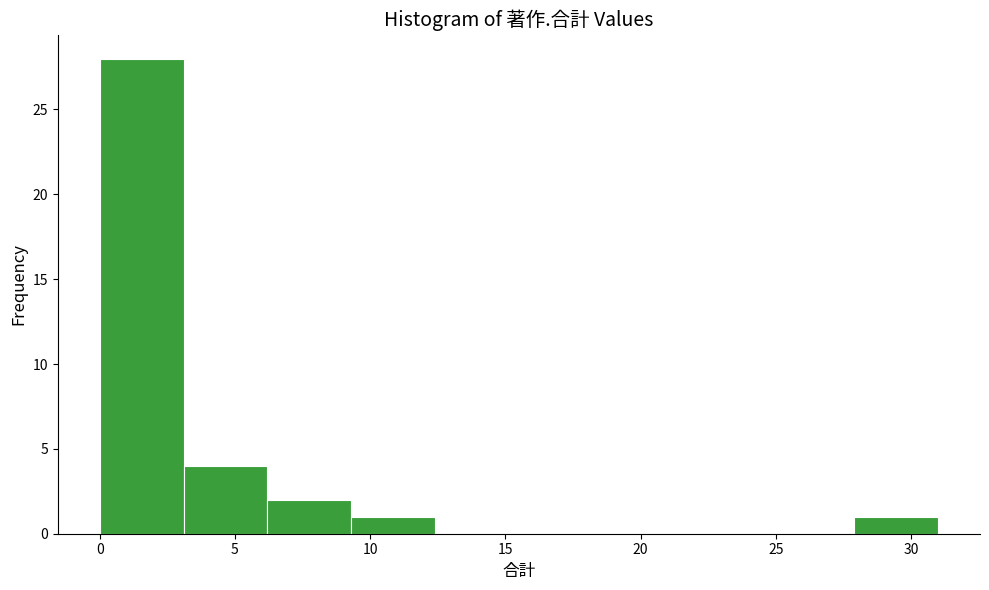

How tall is the bar that spans 3.1 to 6.2 on the x-axis? Neither the bar edges nor the heights are printed on the chart, so give them approximately, as read against the axes.

4